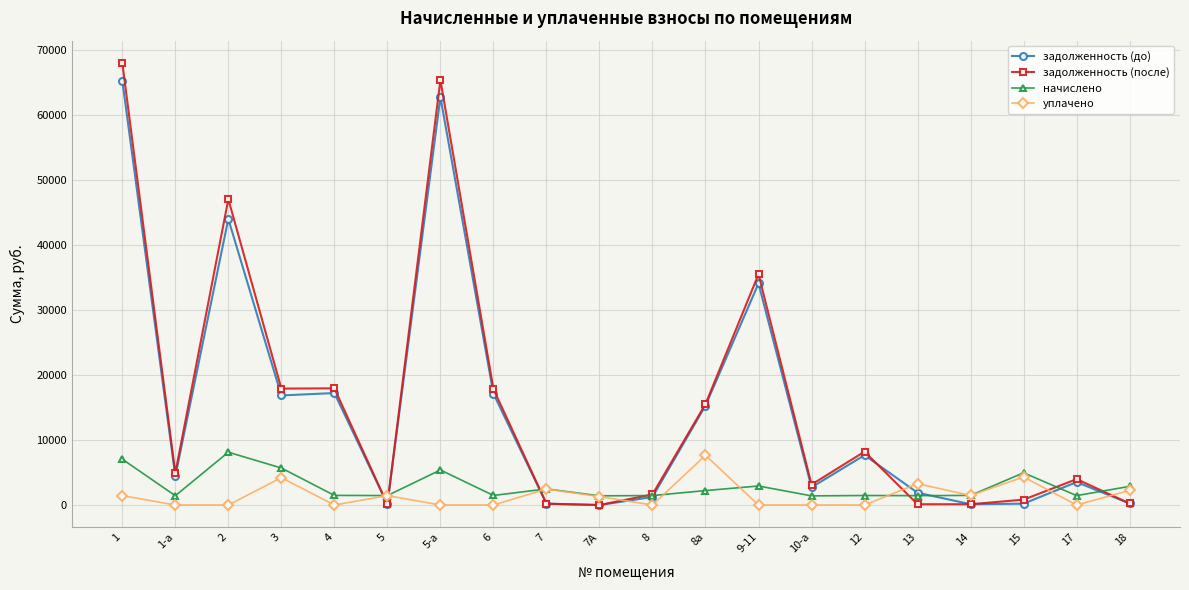

How many data points in уплачено are less than 1300?

10